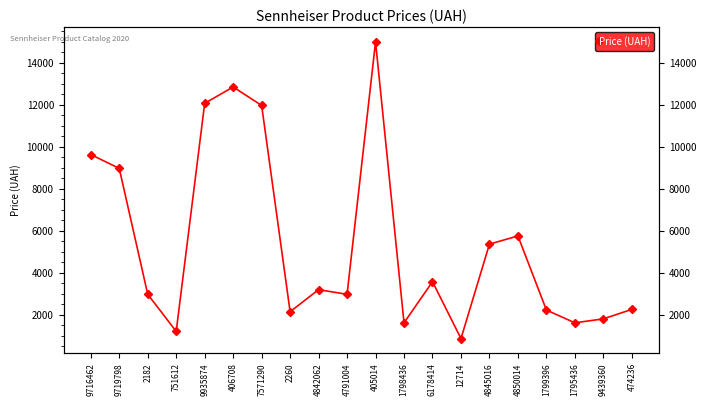

What is the change in value from 2260 to 4791004?

+830